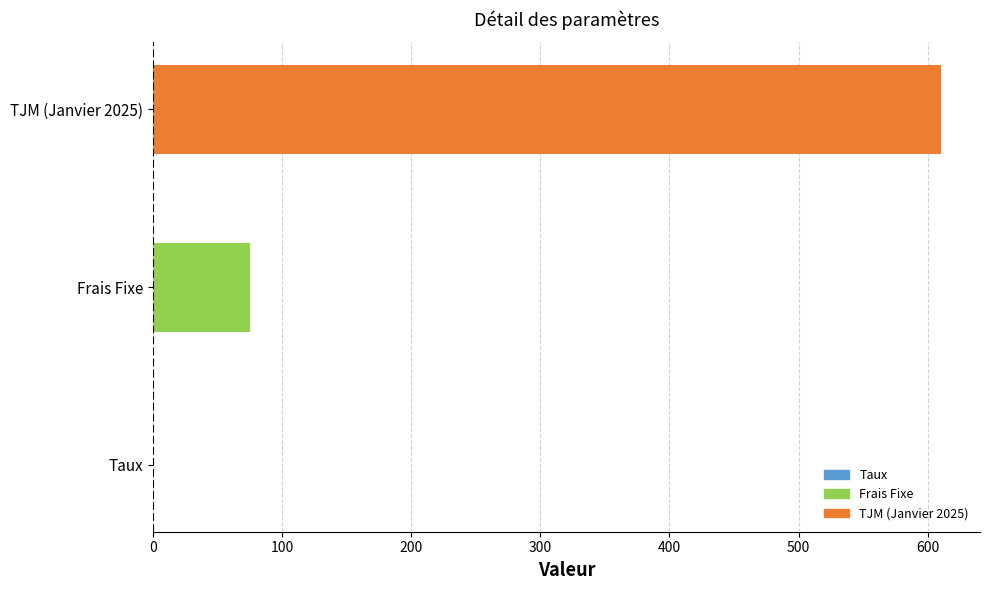

What is the sum of all values?

685.1